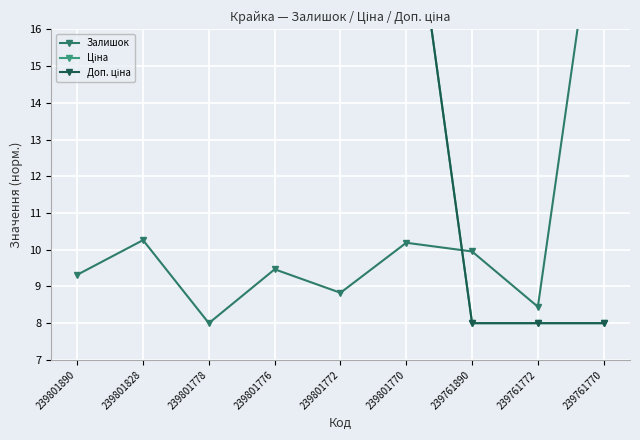

What is the difference between the second highest and minimum values in the Доп. ціна series?

13.0